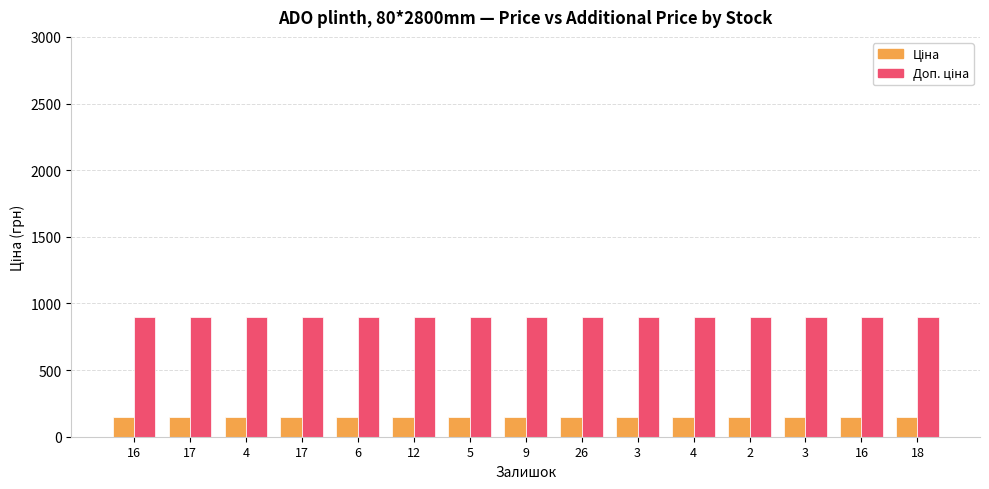

Count the number of categories in the chart.

15